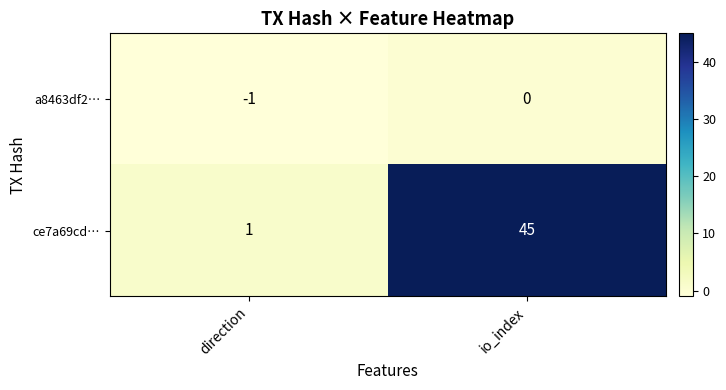

Reading left to right, transcribe all the data shown in this chart.

a8463df2…: direction=-1	io_index=0
ce7a69cd…: direction=1	io_index=45